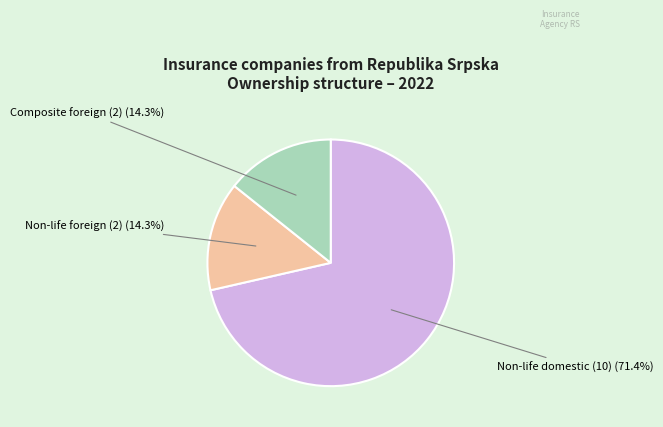

Which has a higher value, Composite foreign (2) or Non-life domestic (10)?

Non-life domestic (10)